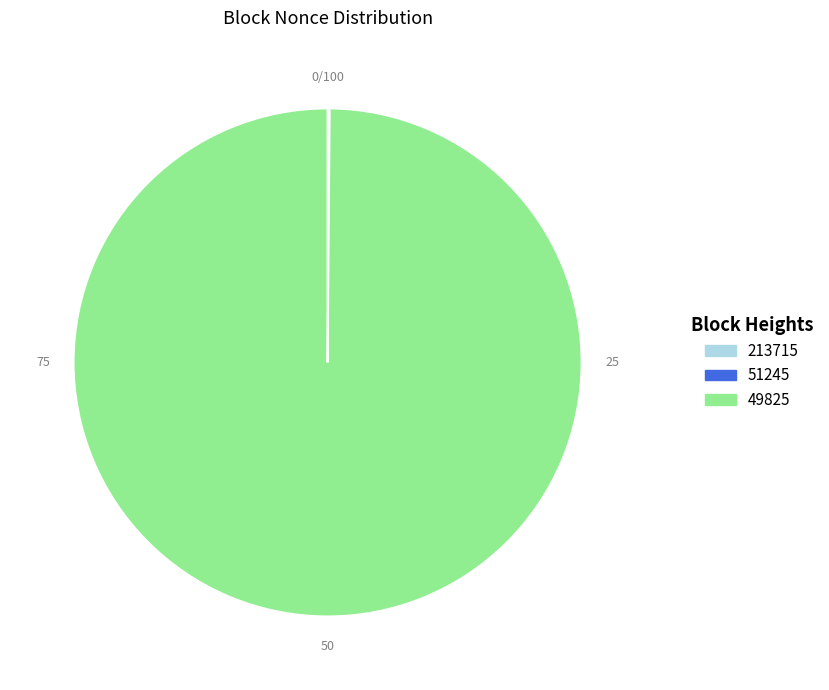

What is the largest slice in the pie chart?

49825